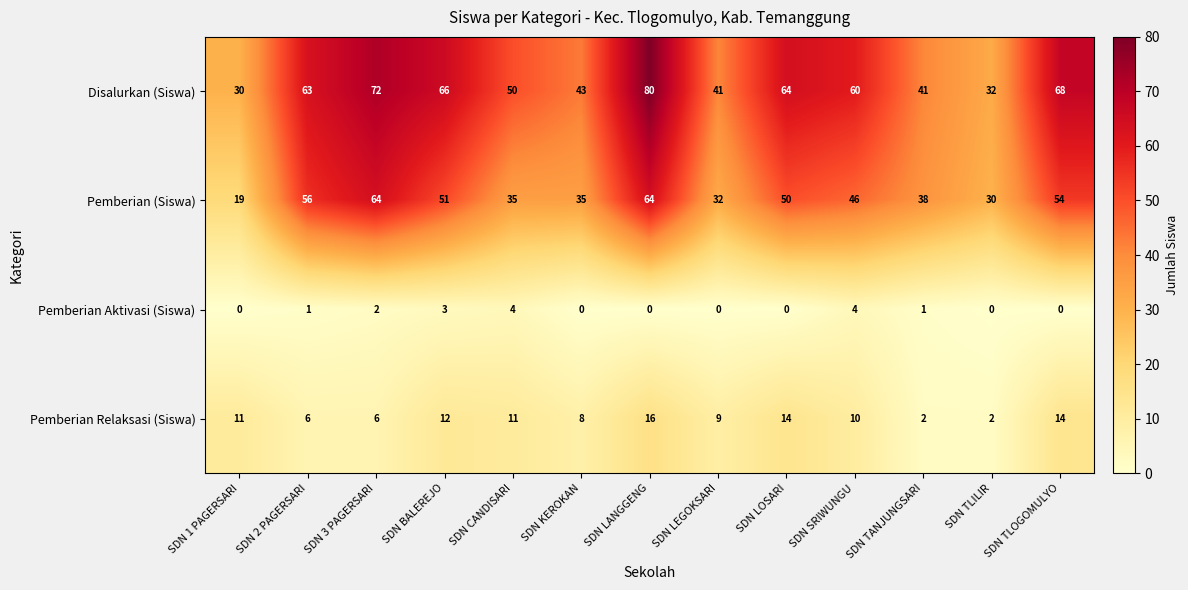

Which series has the largest total across all categories?

Disalurkan (Siswa)